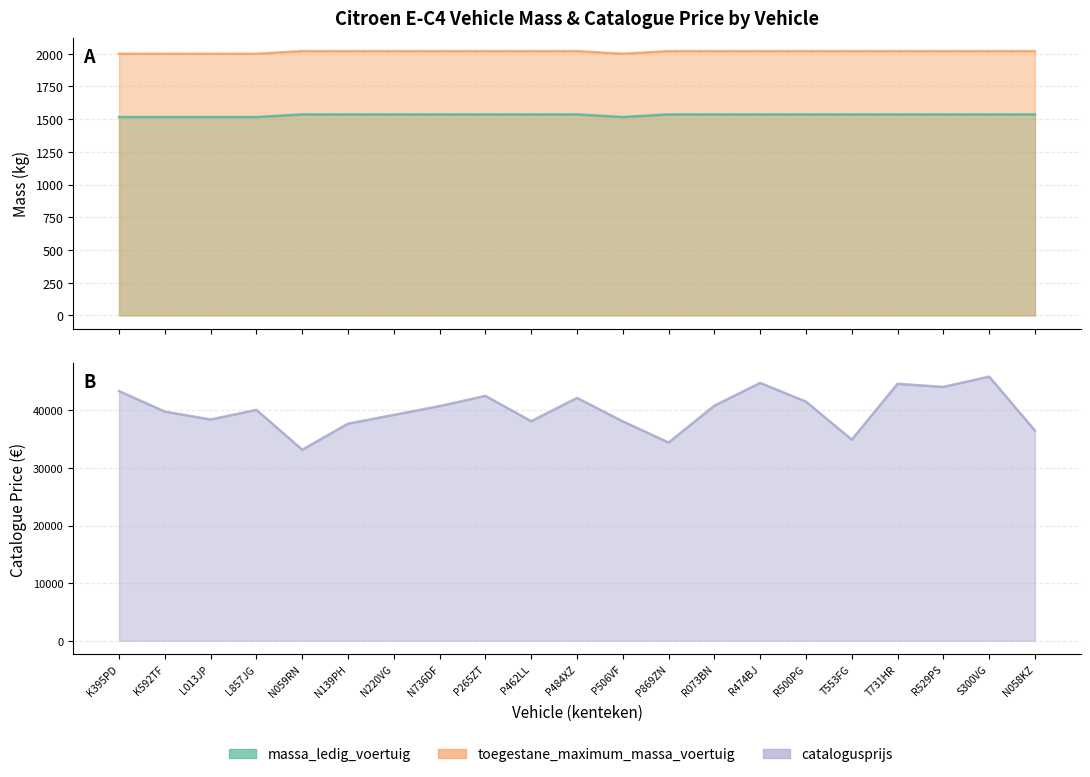

How many values in the massa_ledig_voertuig series are below 1536?

5